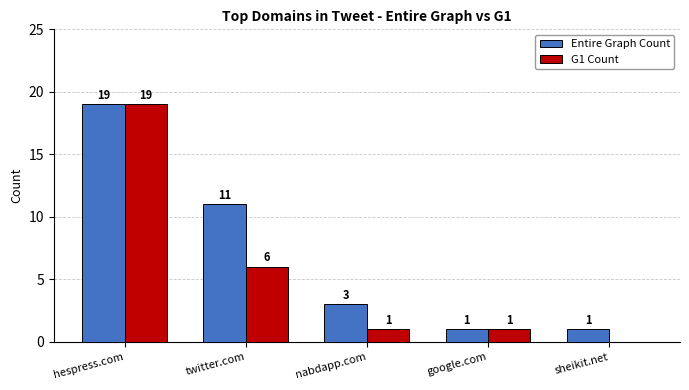

Where is Entire Graph Count nearest to the value 10?

twitter.com